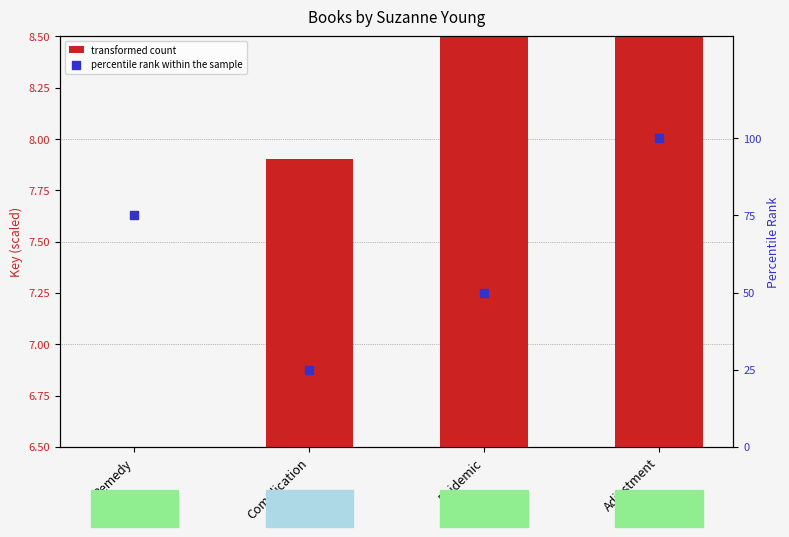

Which series contains the highest Y value?

percentile rank within the sample